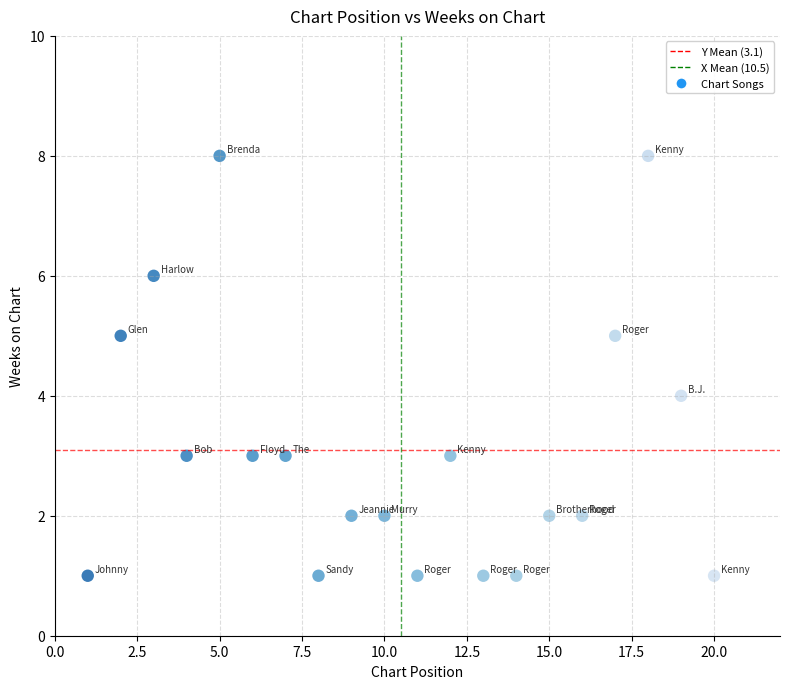

What is the range of X values (max minus min)?

19